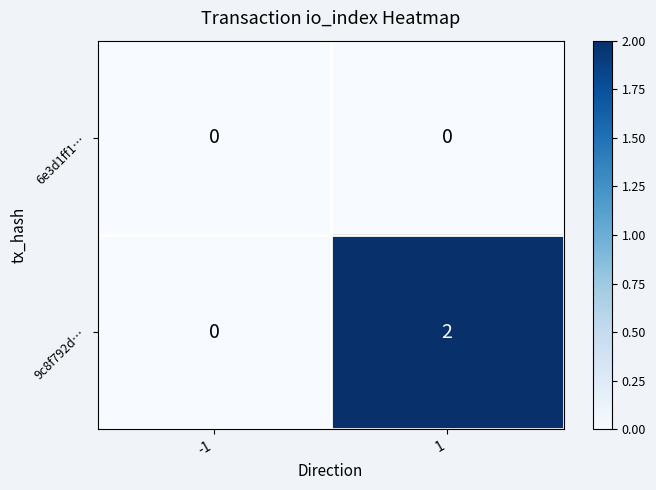

Reading left to right, list all the values displayed in this chart.

6e3d1ff1…: 0	0
9c8f792d…: 0	2